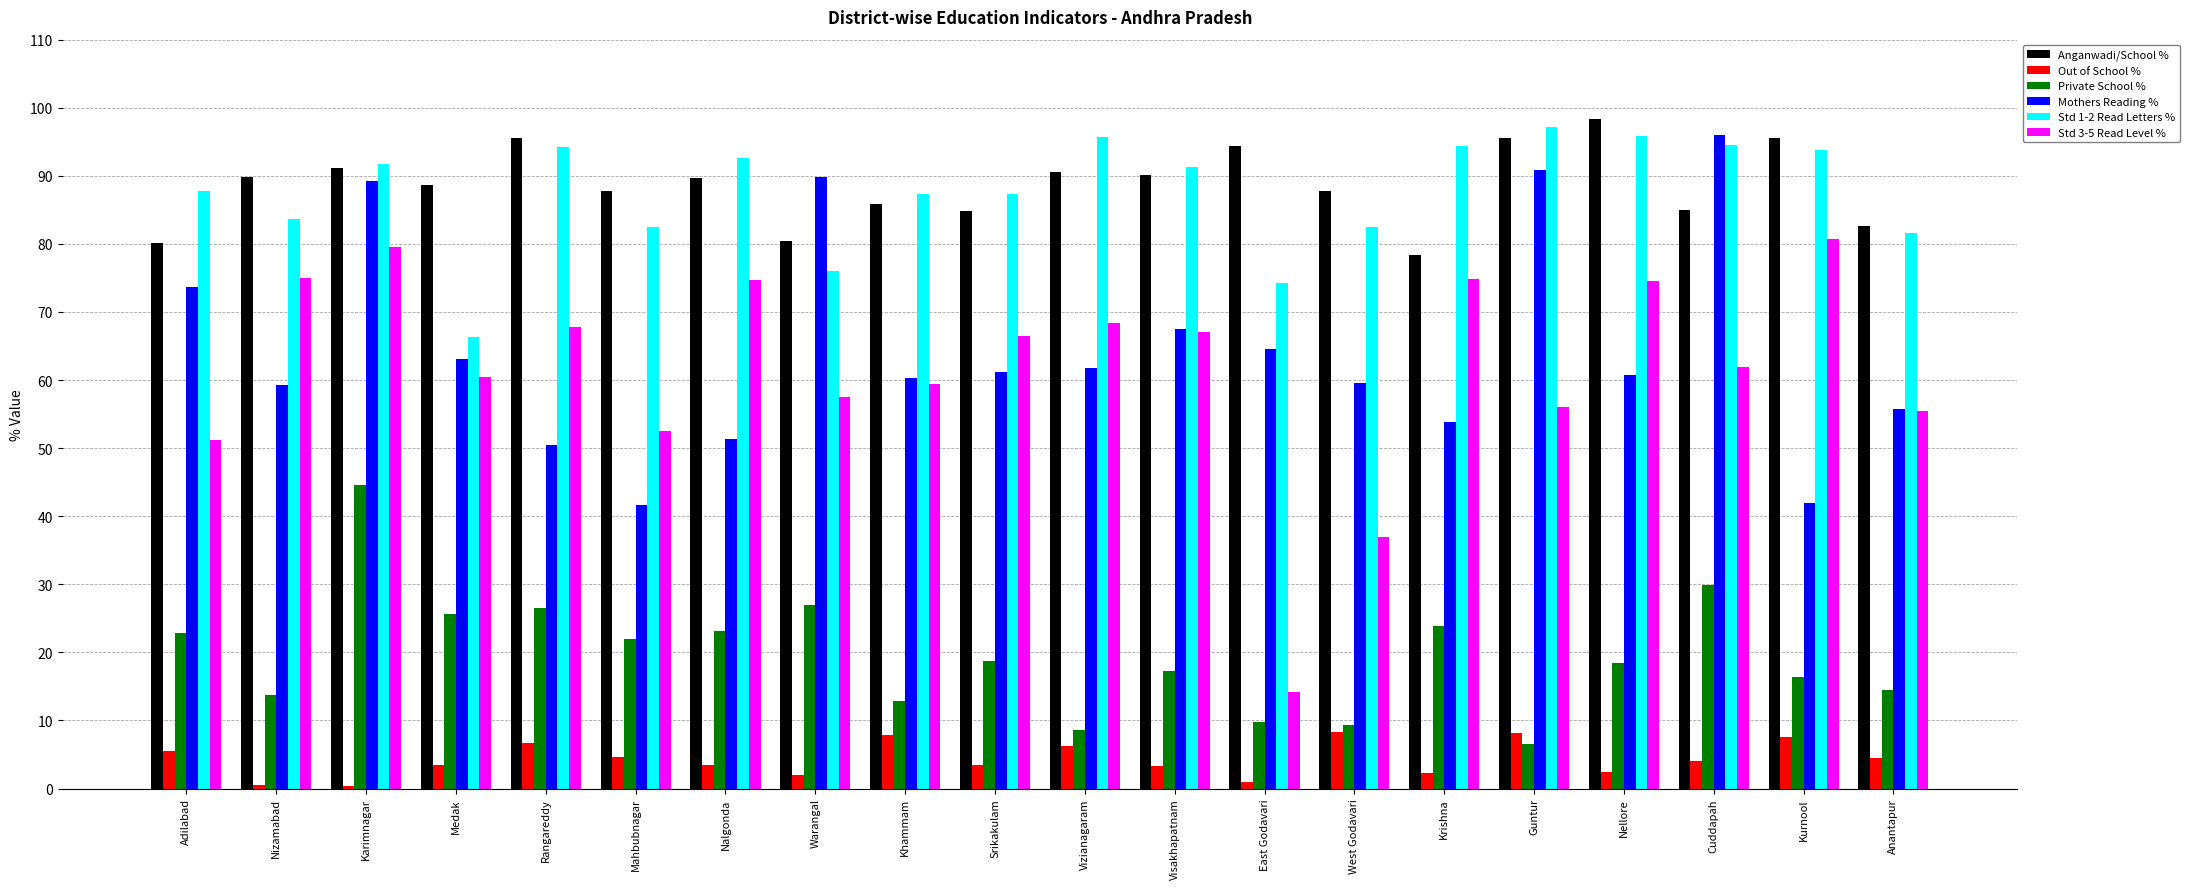

Is it true that Mothers Reading % equals 35.5 at West Godavari?

False